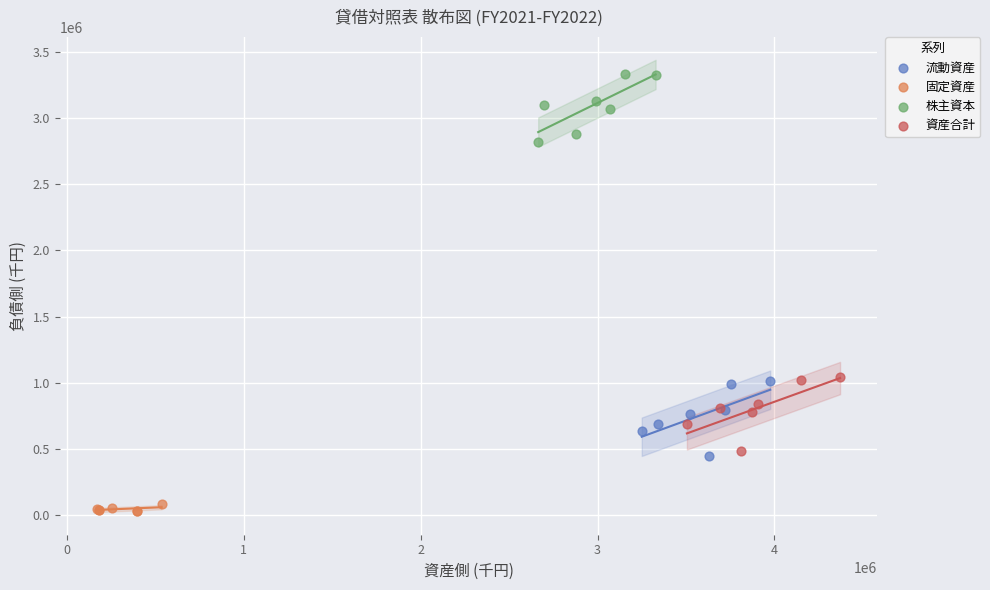

What are all the series names shown in the legend?

流動資産, 固定資産, 株主資本, 資産合計